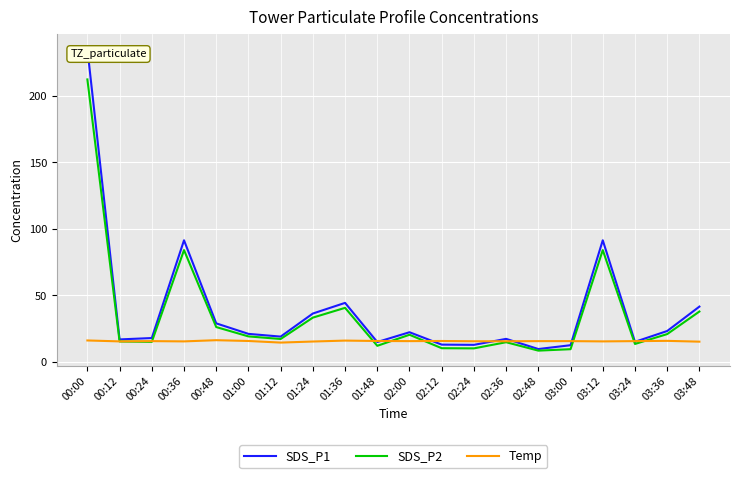

Which series has the widest spread of values?

SDS_P1